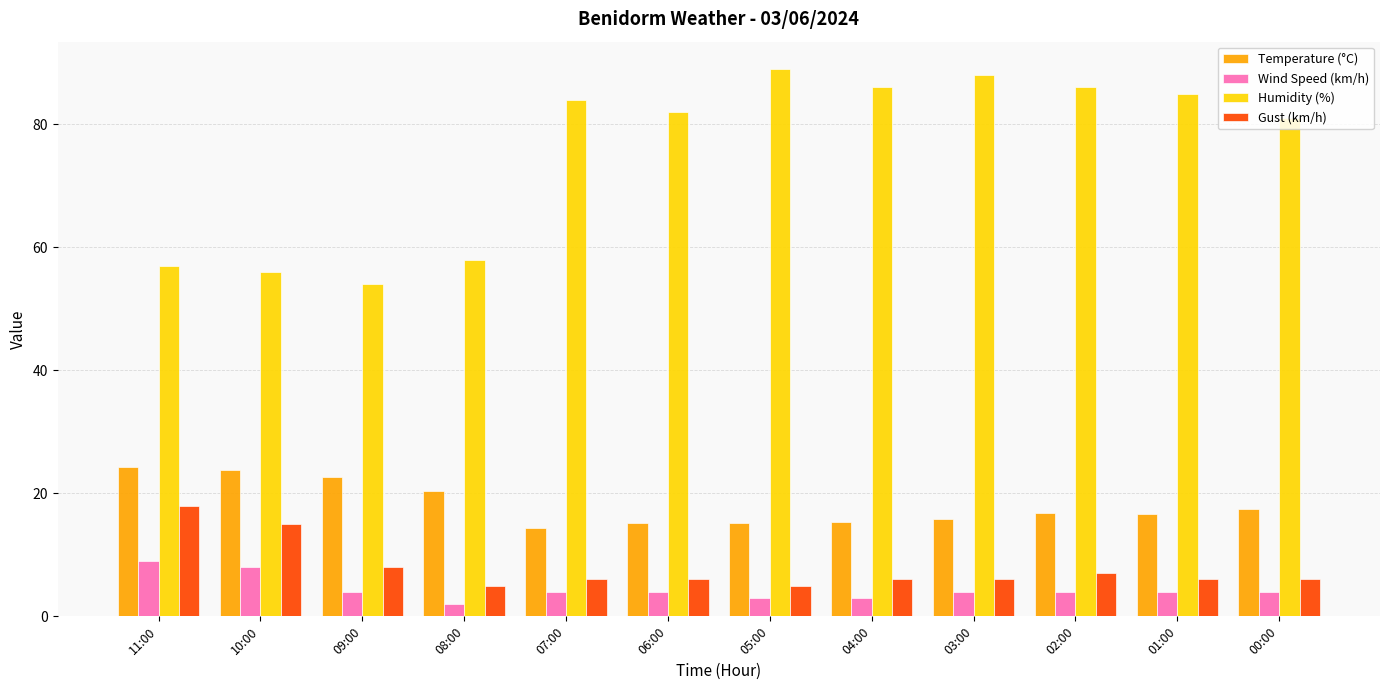

What are all the series names shown in the legend?

Temperature (°C), Wind Speed (km/h), Humidity (%), Gust (km/h)